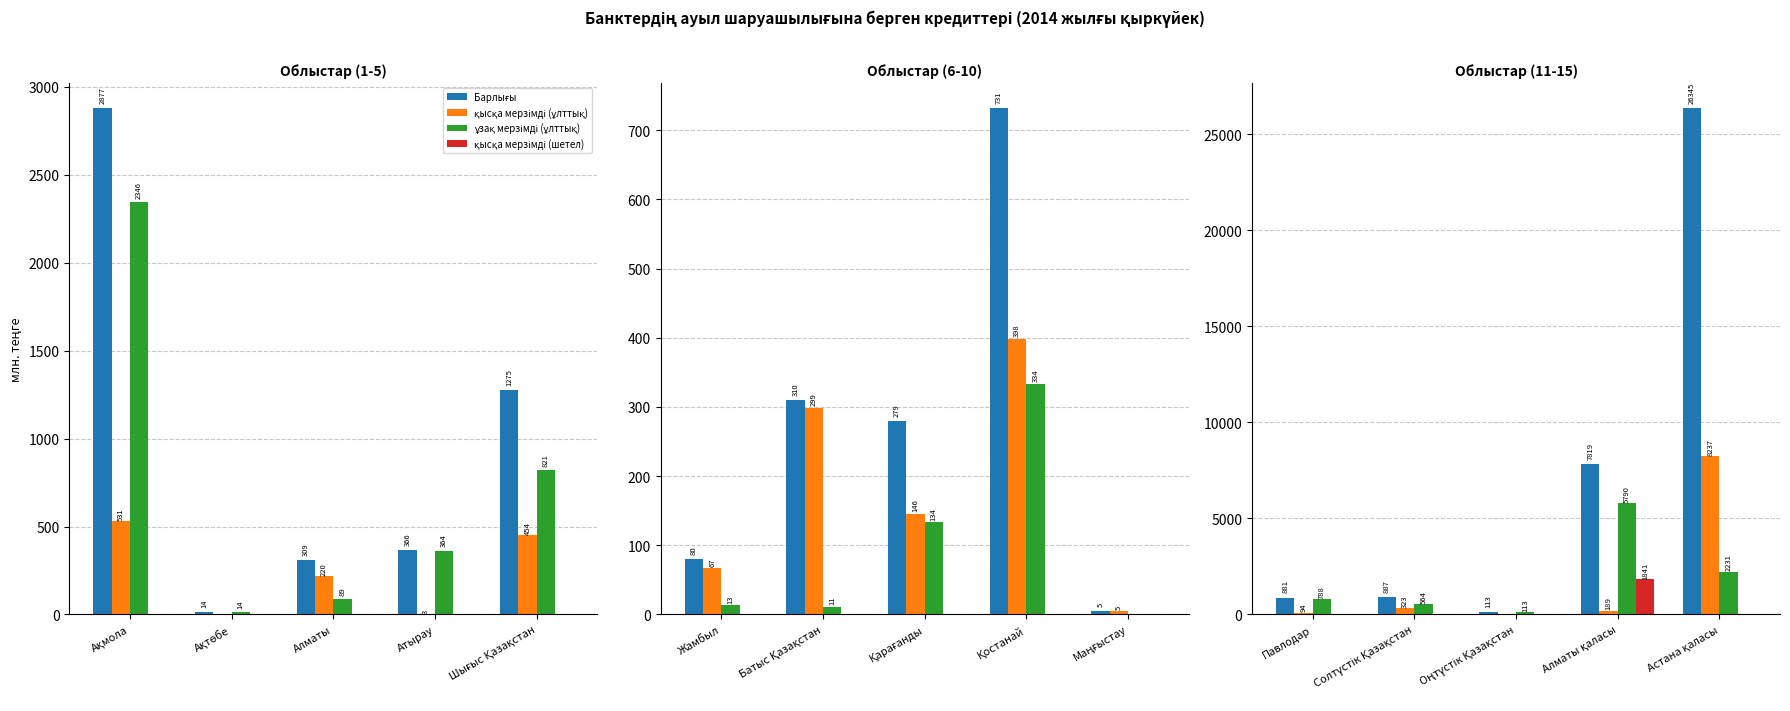

How many values in the қысқа мерзімді (шетел) series exceed 0?

1